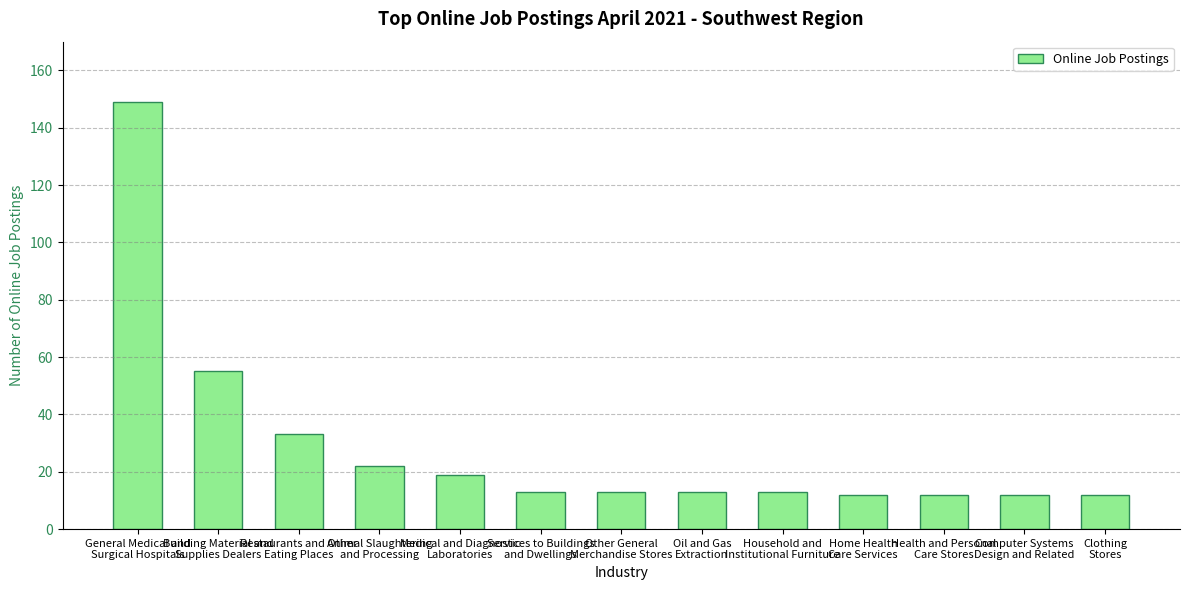

What is the maximum value shown in the chart?

149